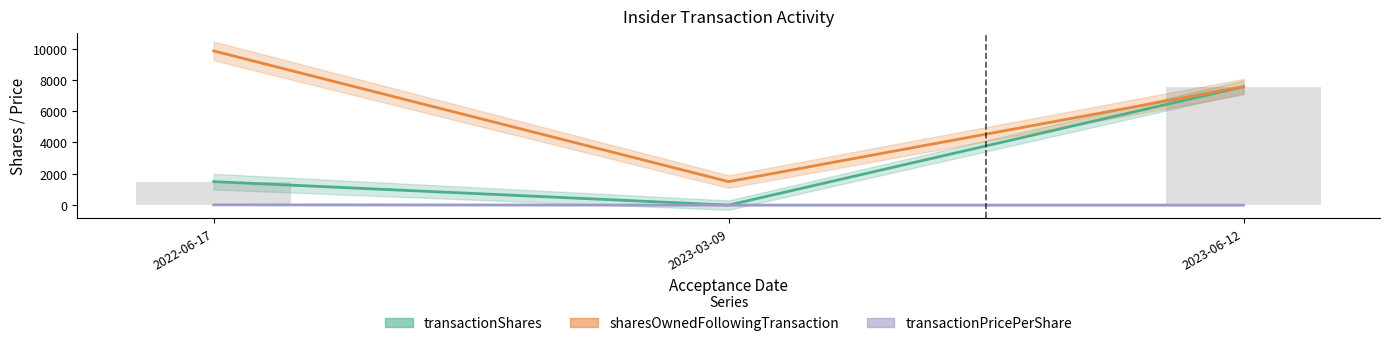

Reading left to right, extract all data points from this chart.

transactionShares: 2022-06-17=1500.0	2023-03-09=0.0	2023-06-12=7565.0
sharesOwnedFollowingTransaction: 2022-06-17=9849.0	2023-03-09=1500.0	2023-06-12=7565.0
transactionPricePerShare: 2022-06-17=18.2	2023-03-09=0.0	2023-06-12=0.0